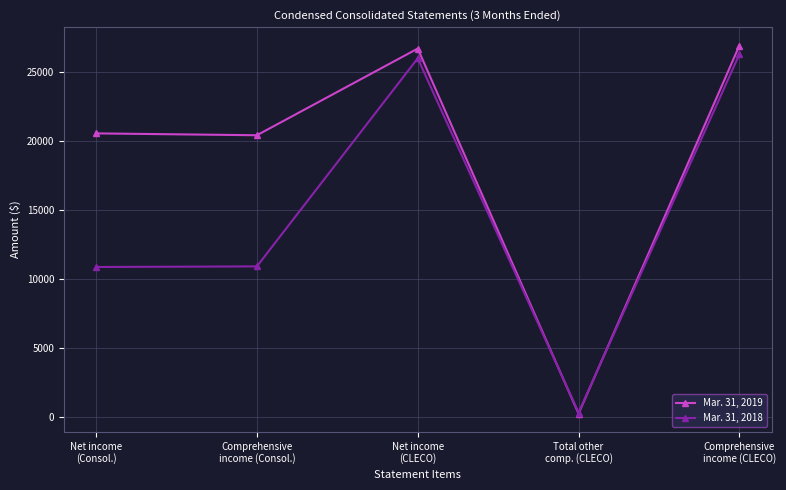

In Mar. 31, 2019, how many points are higher than both neighbors (excluding endpoints)?

1